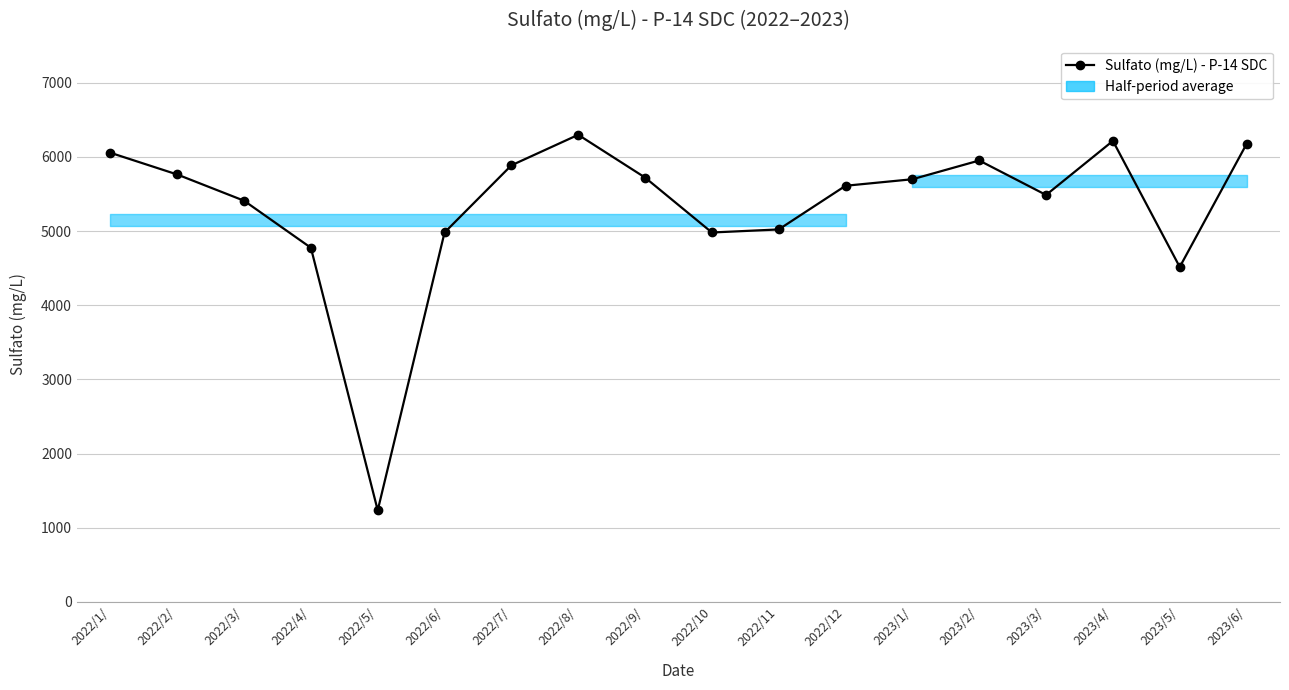

What is the average value?

5320.7